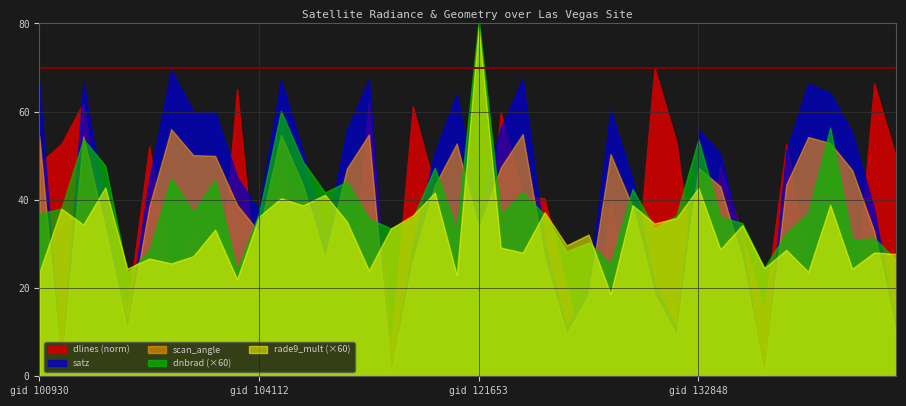

At which label is satz closest to 34?

104472